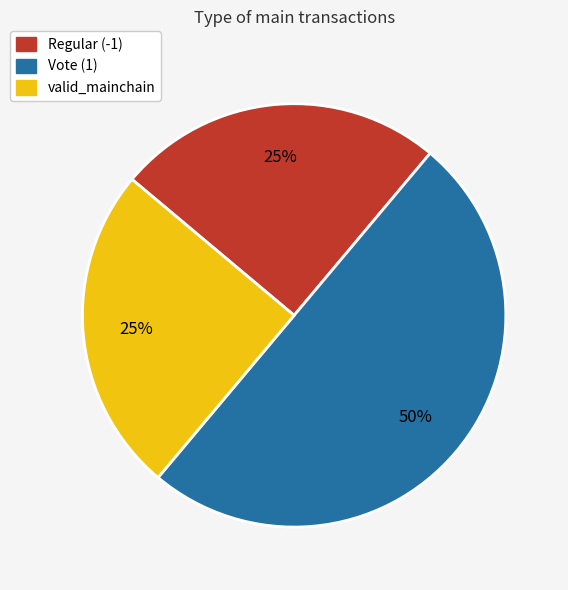

What percentage is the Vote (1) slice, to the nearest percent?

50%